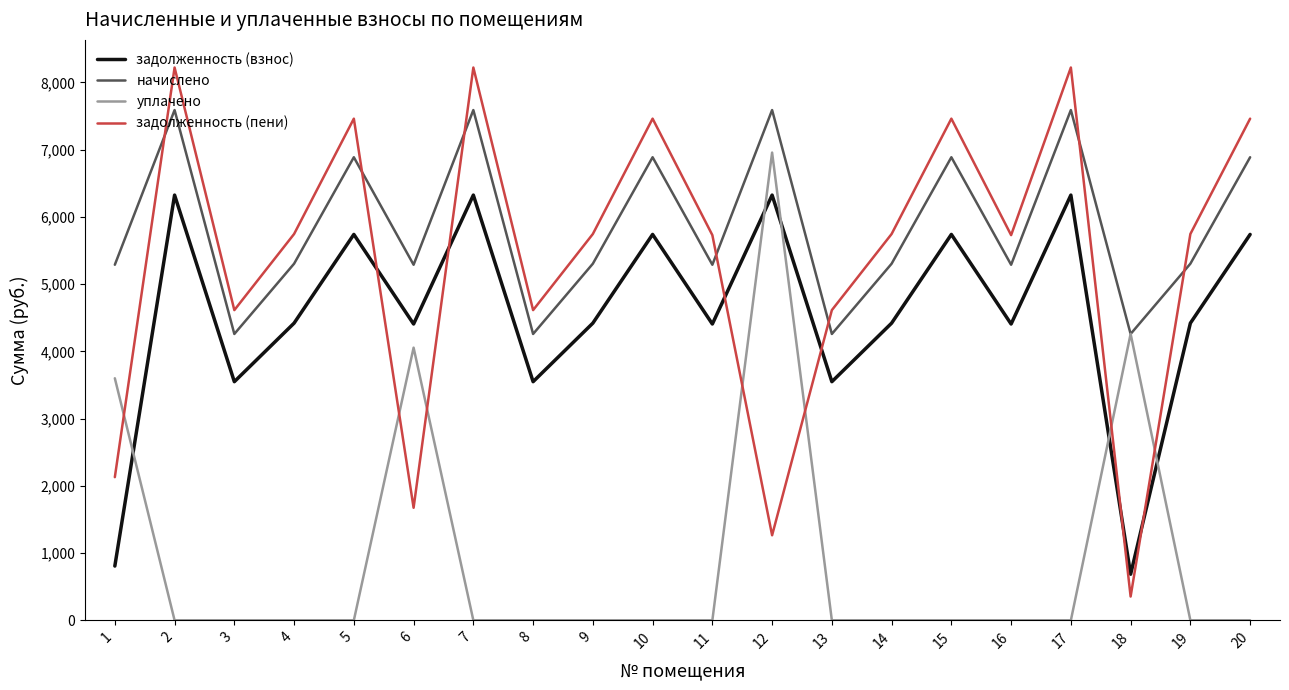

True or false: начислено has a value of 7145.8 at 8.

False